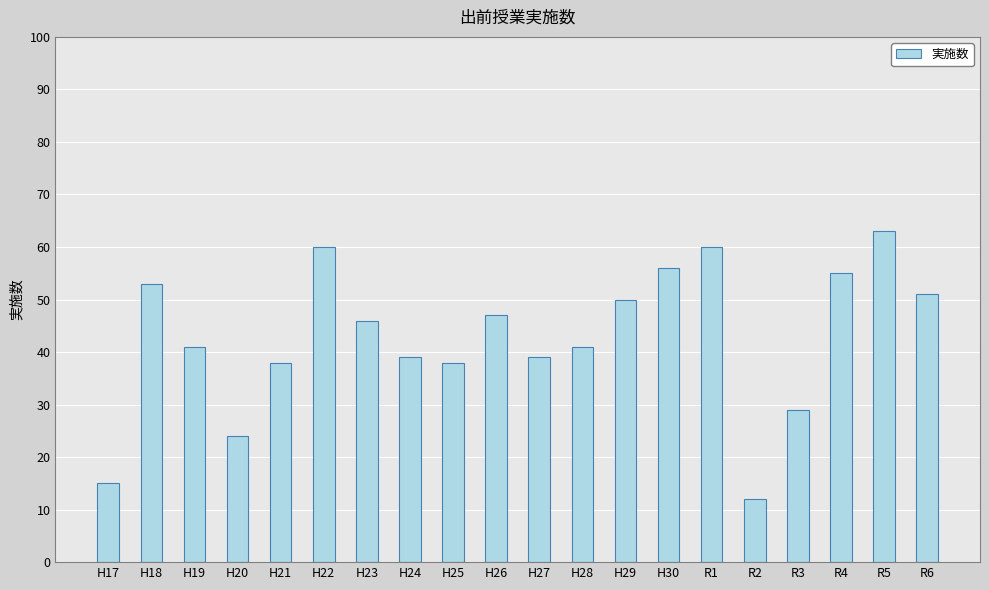

Count the number of data series in this chart.

1